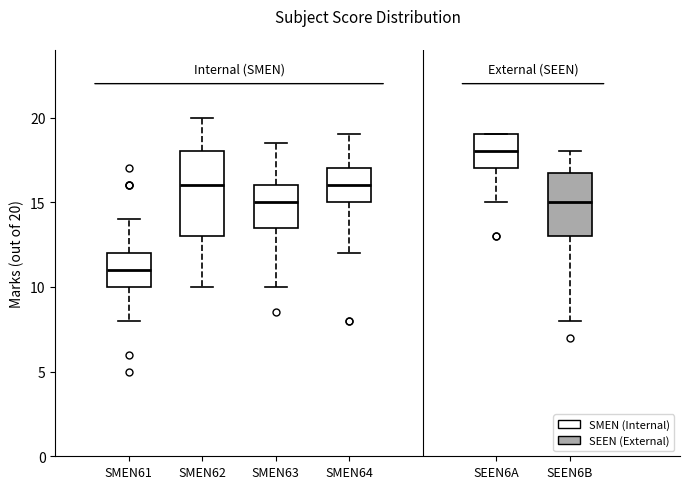

Which box has the lowest median line?

SMEN61